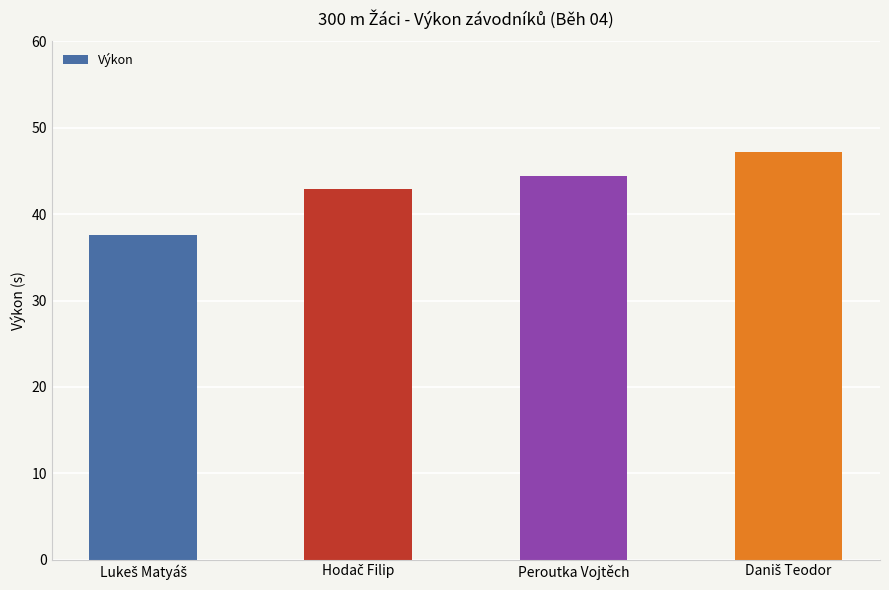

What is the sum of all values?

172.2